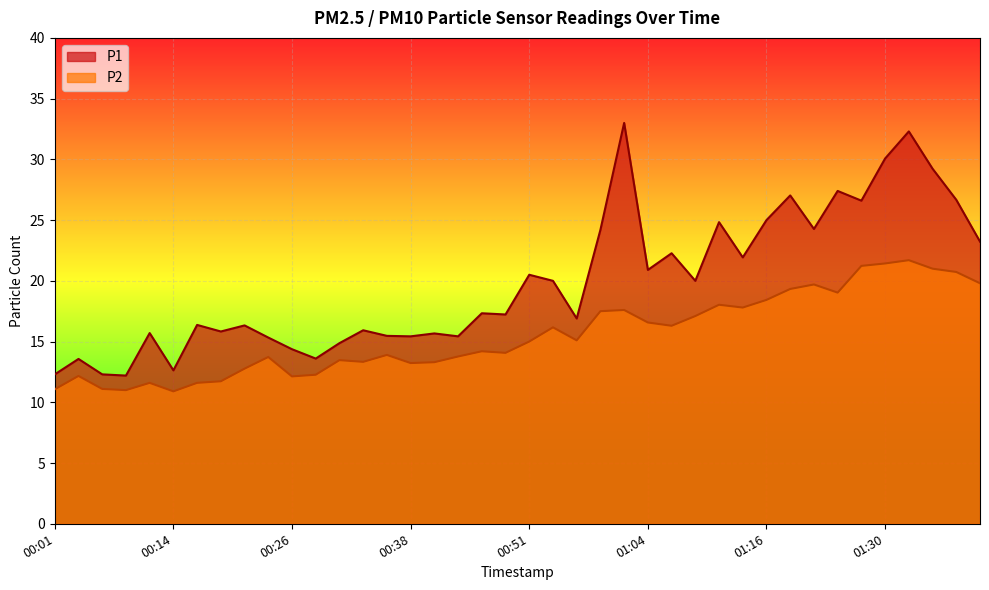

What is the minimum value for P1?

12.2